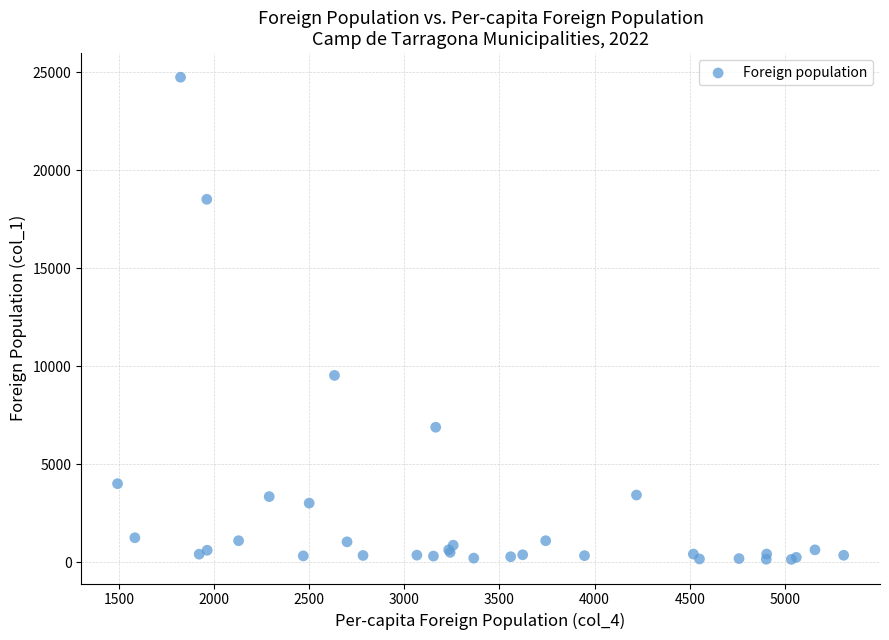

What Y value in the scatter plot is closest to 12451?

9537